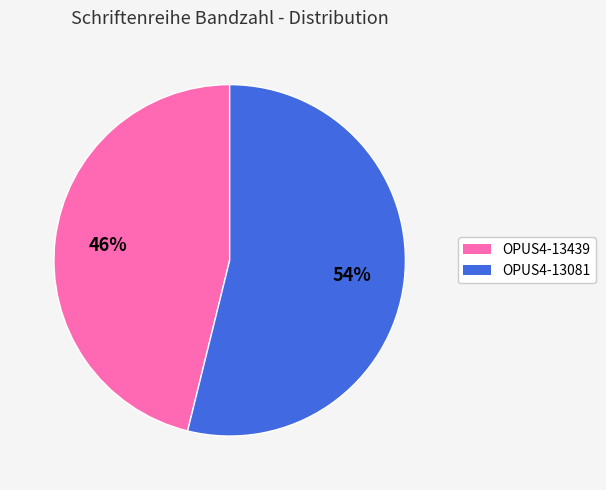

How many slices are in this pie chart?

2